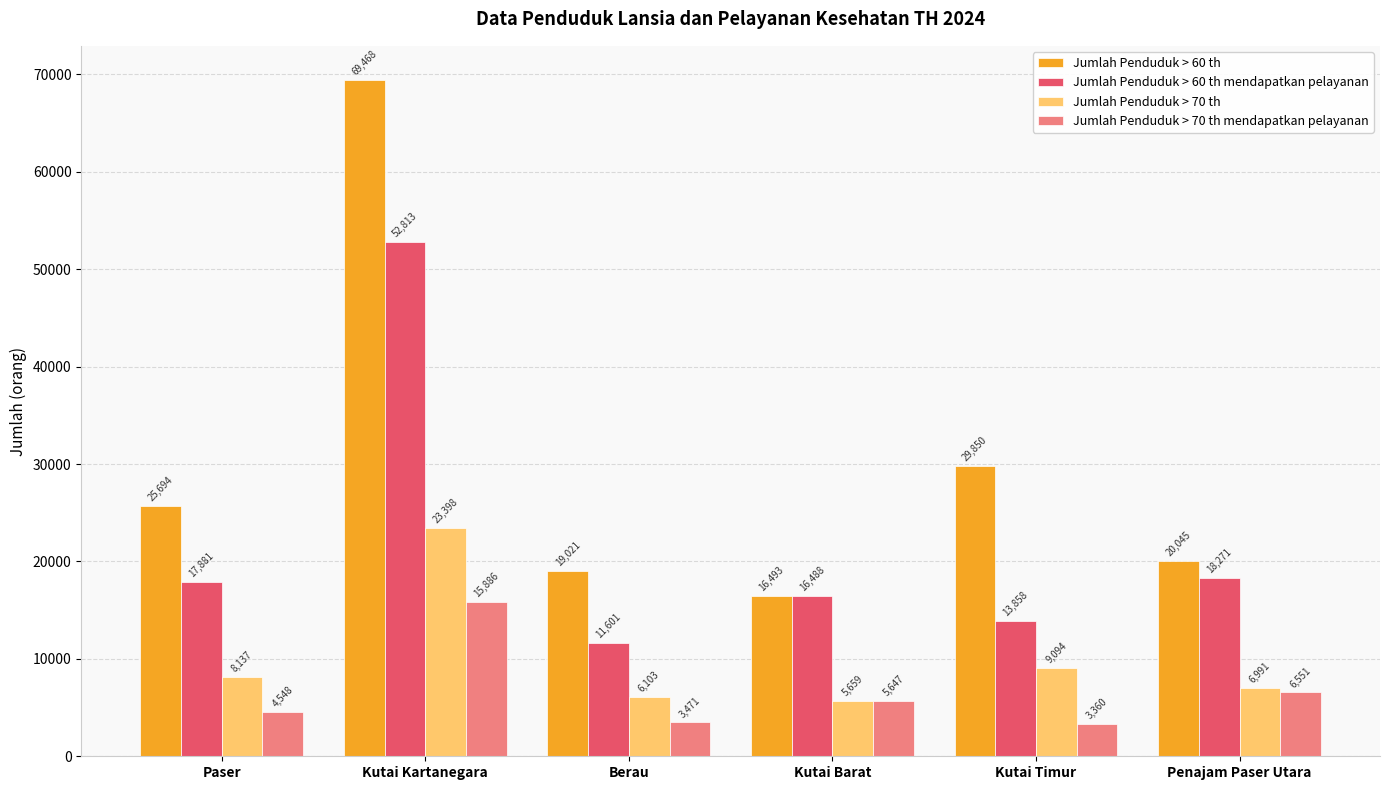

Is it true that Jumlah Penduduk > 60 th mendapatkan pelayanan equals 16319 at Berau?

False